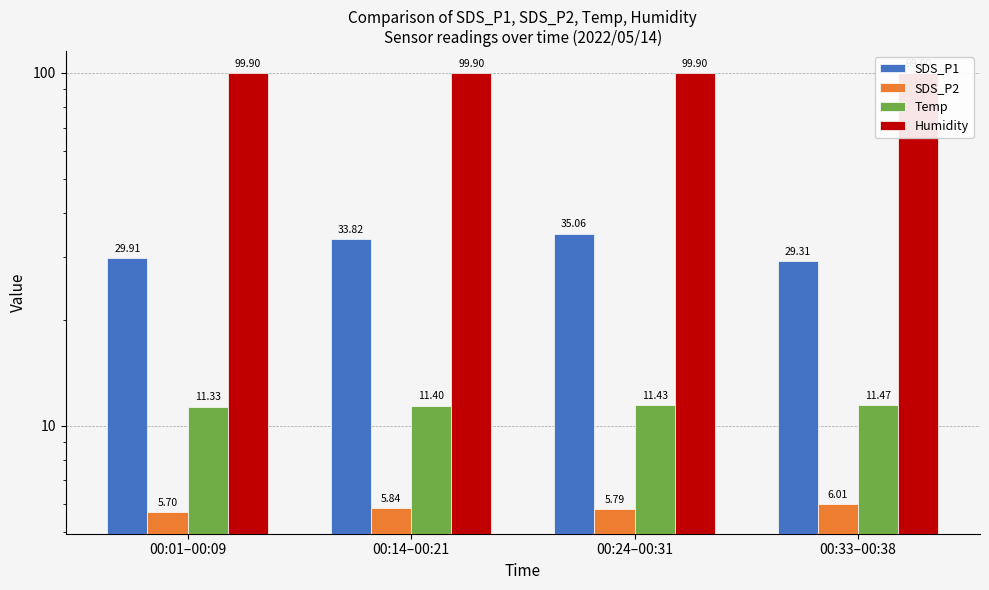

What is the lowest value of the Temp series?

11.3